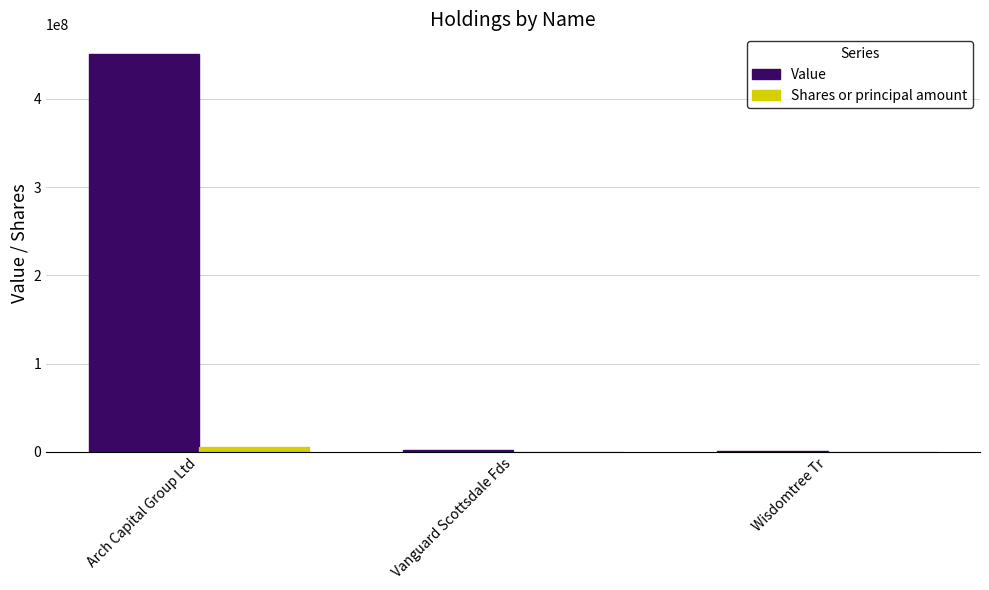

What is the maximum value for Value?

450619601